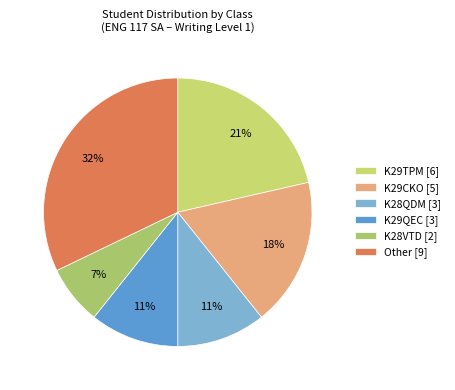

How many slices are in this pie chart?

6